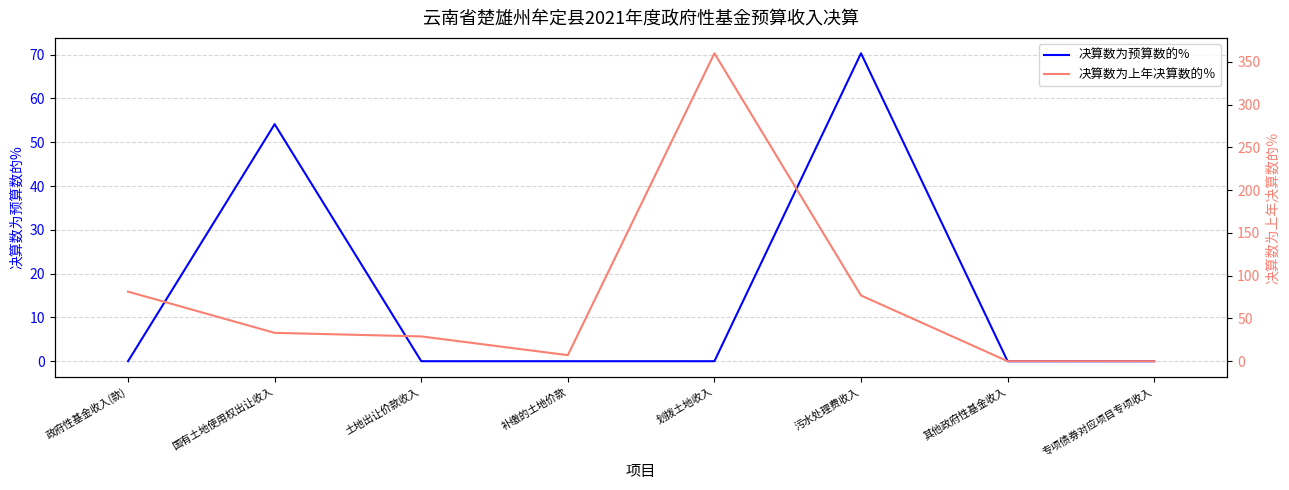

What is the label of the 4th point from the left?

补缴的土地价款